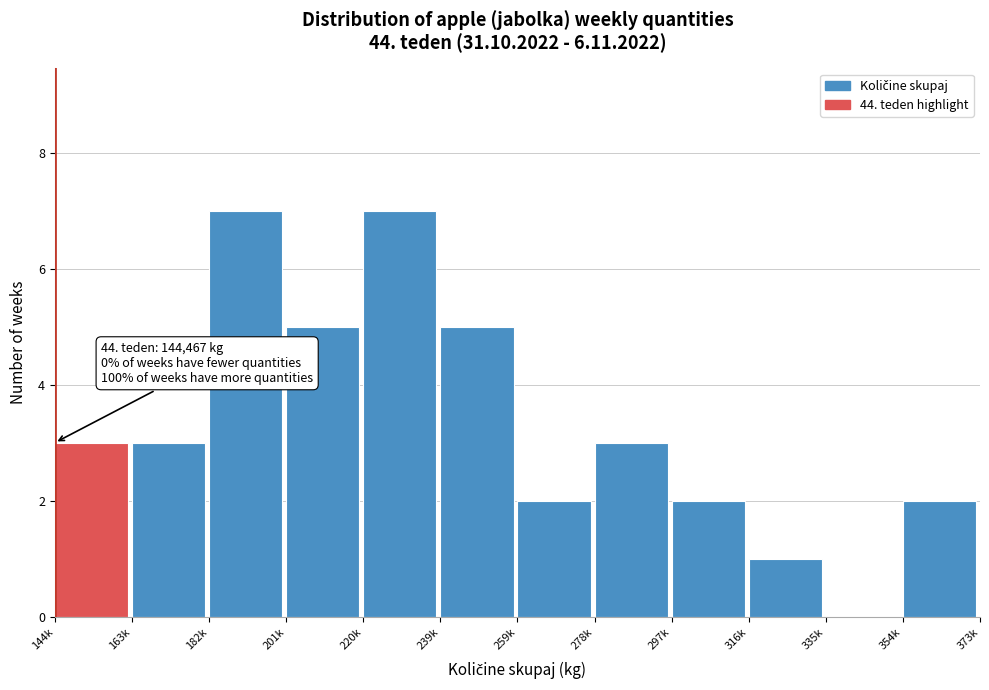

Reading left to right, what are all the values shown in this chart?

144k=3	163k=3	182k=7	201k=5	220k=7	239k=5	259k=2	278k=3	297k=2	316k=1	335k=0	354k=2